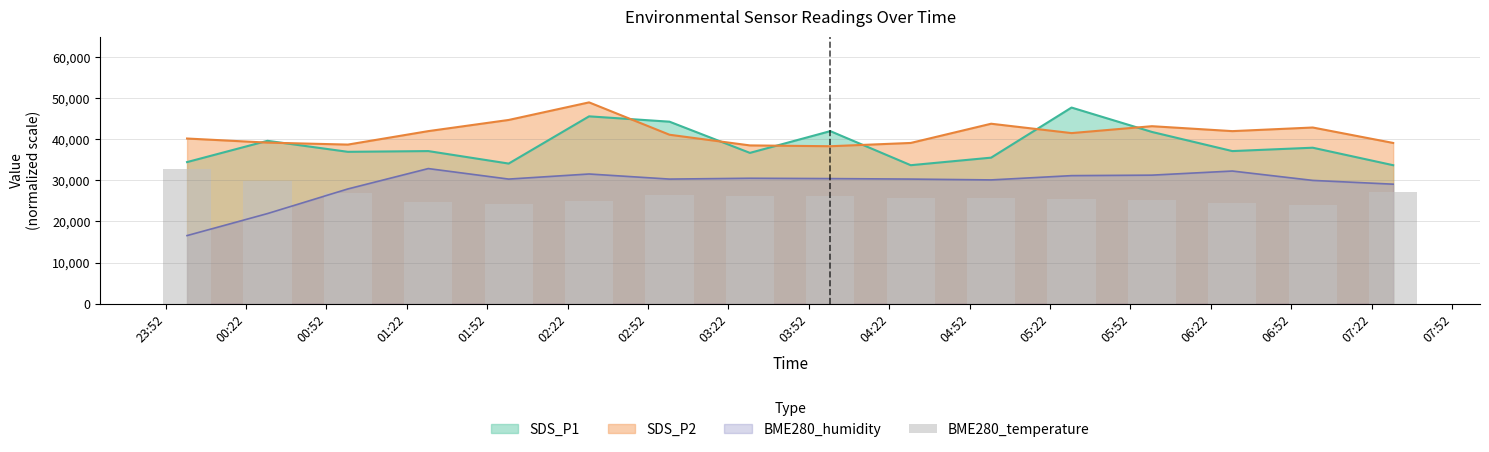

True or false: BME280_humidity and SDS_P1 cross at least once.

False